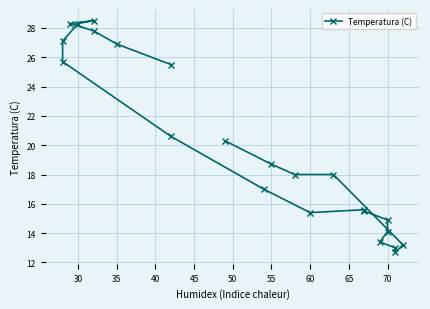

How many interior local peaks (higher than both neighbors) does the data have?

2